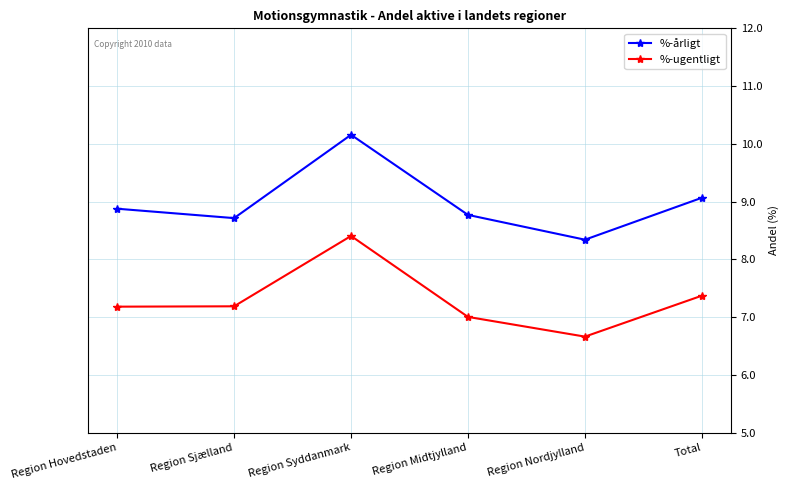

What value does the %-ugentligt series have at Region Nordjylland?

6.7